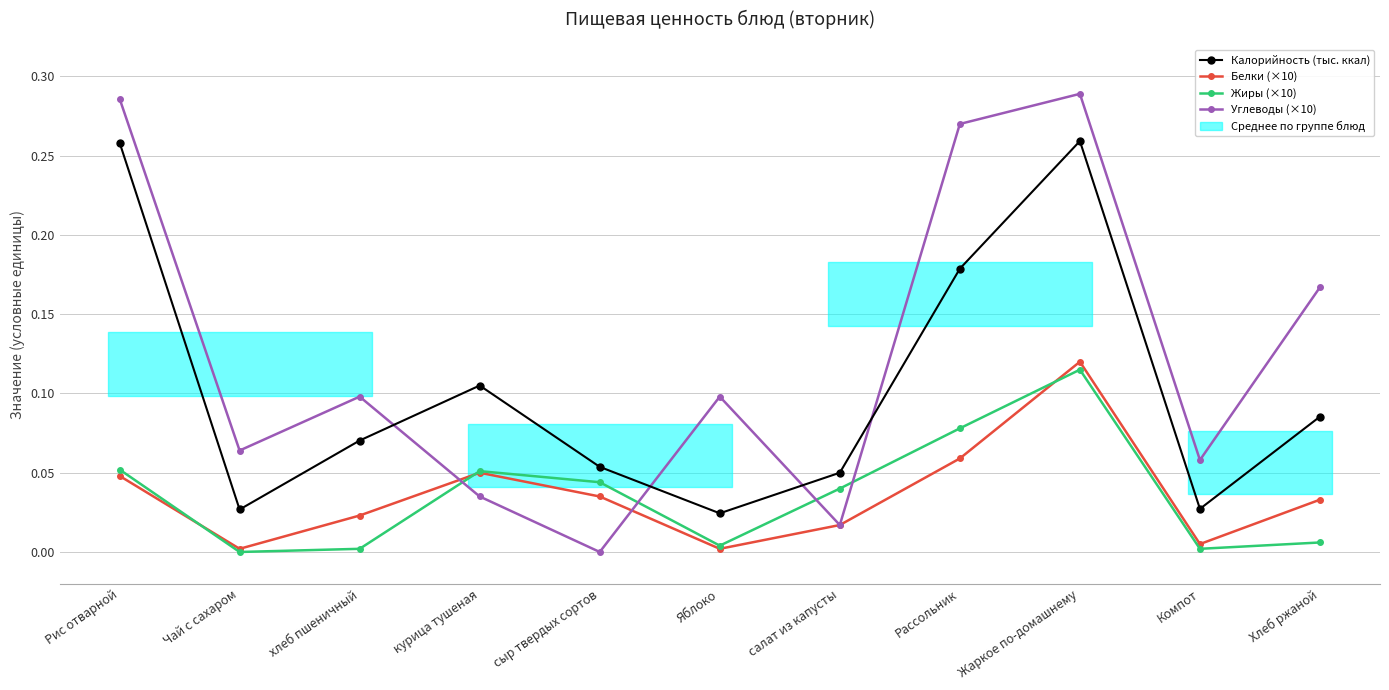

How many Калорийность (тыс. ккал) values are between 0 and 1?

11